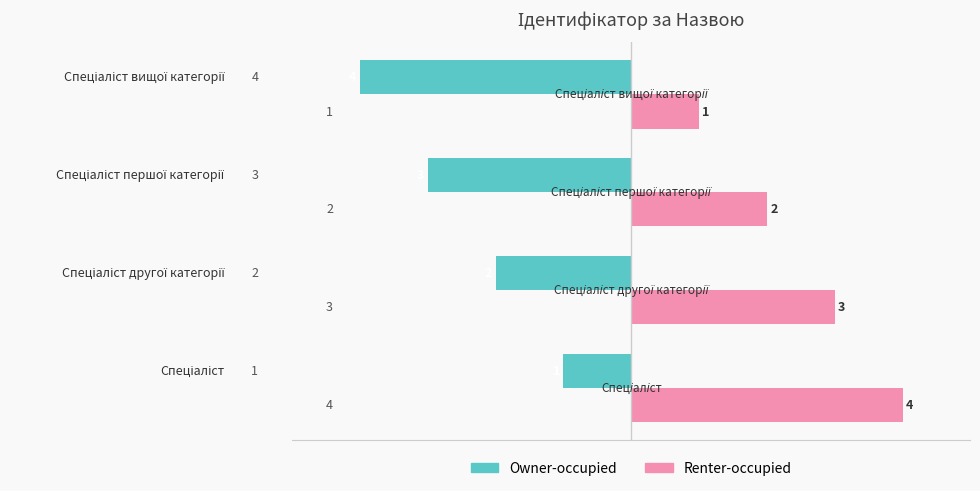

Which series has the largest total across all categories?

Renter-occupied